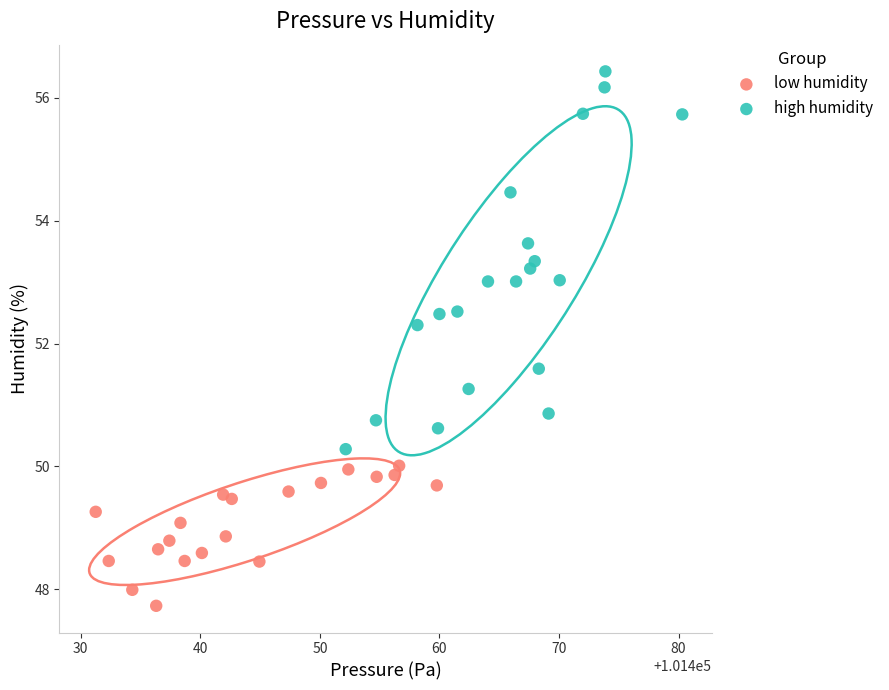

Which series reaches the minimum Y coordinate?

low humidity